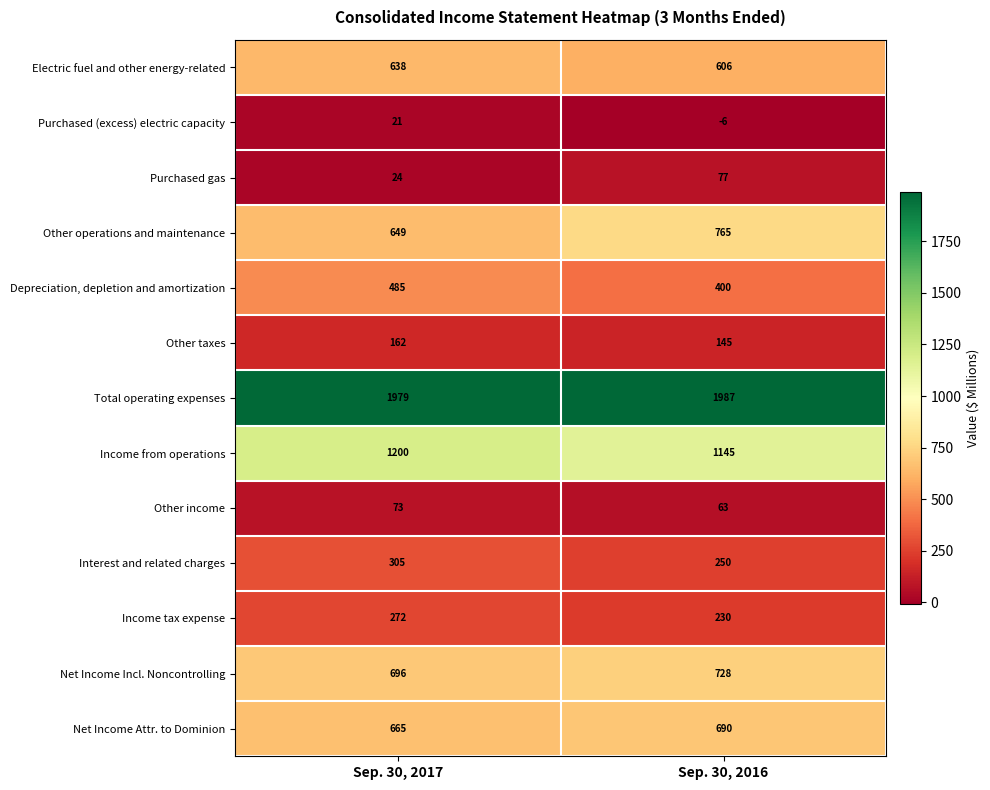

Reading right to left, list all the values displayed in this chart.

Electric fuel and other energy-related: Sep. 30, 2016=606	Sep. 30, 2017=638
Purchased (excess) electric capacity: Sep. 30, 2016=-6	Sep. 30, 2017=21
Purchased gas: Sep. 30, 2016=77	Sep. 30, 2017=24
Other operations and maintenance: Sep. 30, 2016=765	Sep. 30, 2017=649
Depreciation, depletion and amortization: Sep. 30, 2016=400	Sep. 30, 2017=485
Other taxes: Sep. 30, 2016=145	Sep. 30, 2017=162
Total operating expenses: Sep. 30, 2016=1987	Sep. 30, 2017=1979
Income from operations: Sep. 30, 2016=1145	Sep. 30, 2017=1200
Other income: Sep. 30, 2016=63	Sep. 30, 2017=73
Interest and related charges: Sep. 30, 2016=250	Sep. 30, 2017=305
Income tax expense: Sep. 30, 2016=230	Sep. 30, 2017=272
Net Income Incl. Noncontrolling: Sep. 30, 2016=728	Sep. 30, 2017=696
Net Income Attr. to Dominion: Sep. 30, 2016=690	Sep. 30, 2017=665